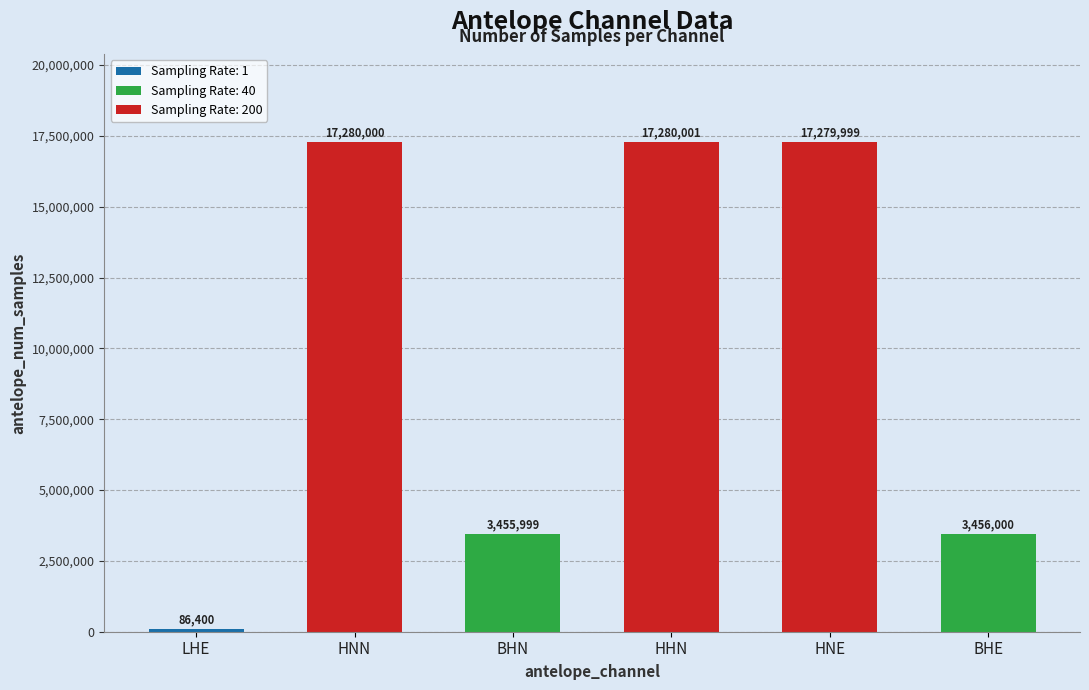

How many values are below 17279999?

3